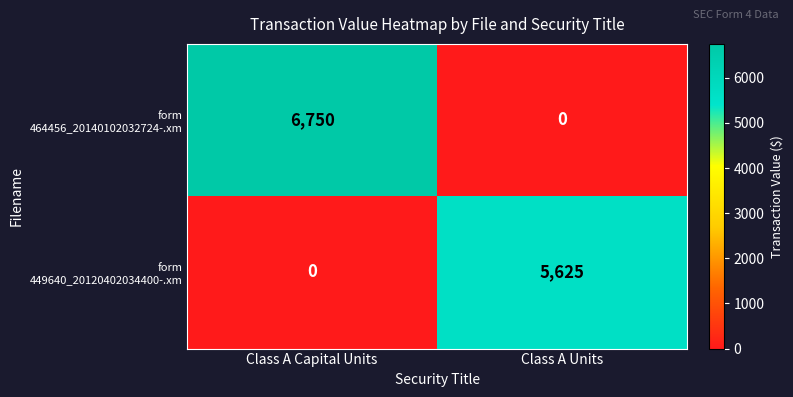

What is the total value across all series at Class A Capital Units?

6750